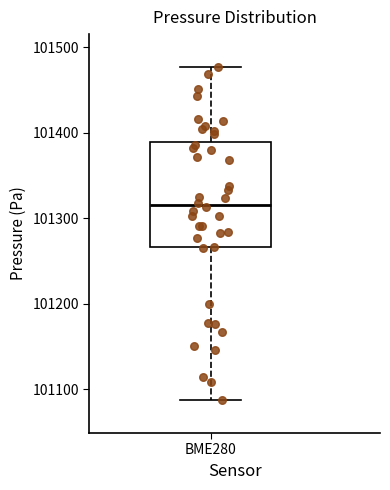

Where does the upper whisker of the box for BME280 end on the y-axis? The values are not printed on the chart, so give them approximately, as read against the axis.

101480